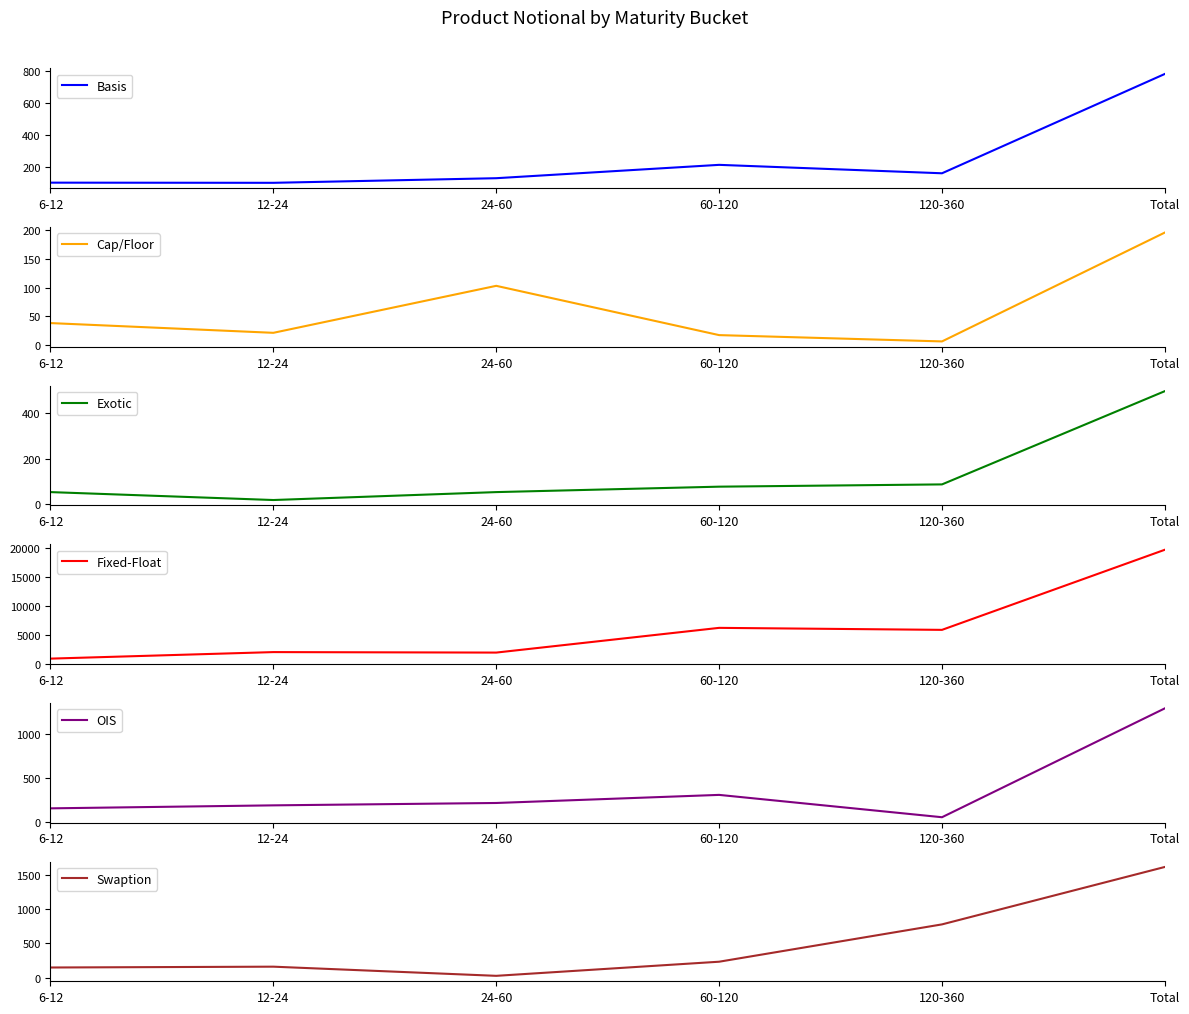

What is the total value across all series at 6-12?

1389